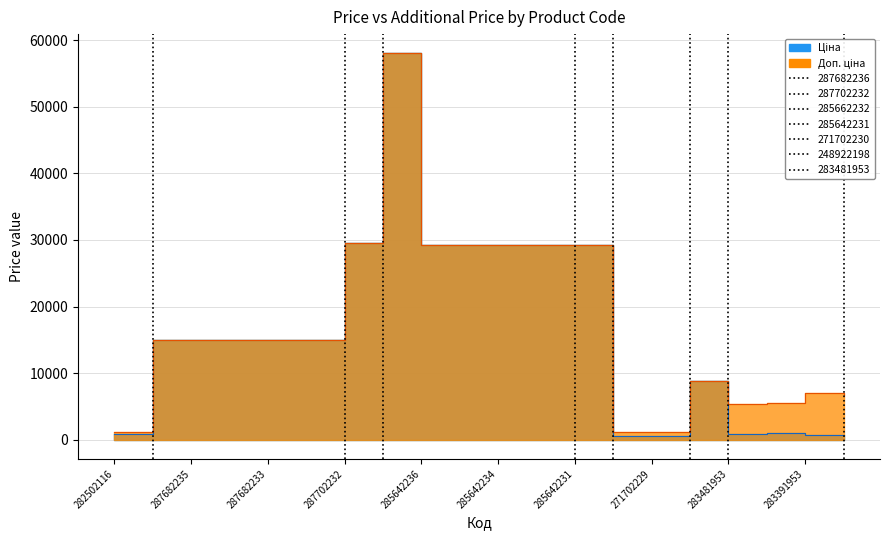

True or false: Доп. ціна has more than 1 interior local peaks.

True